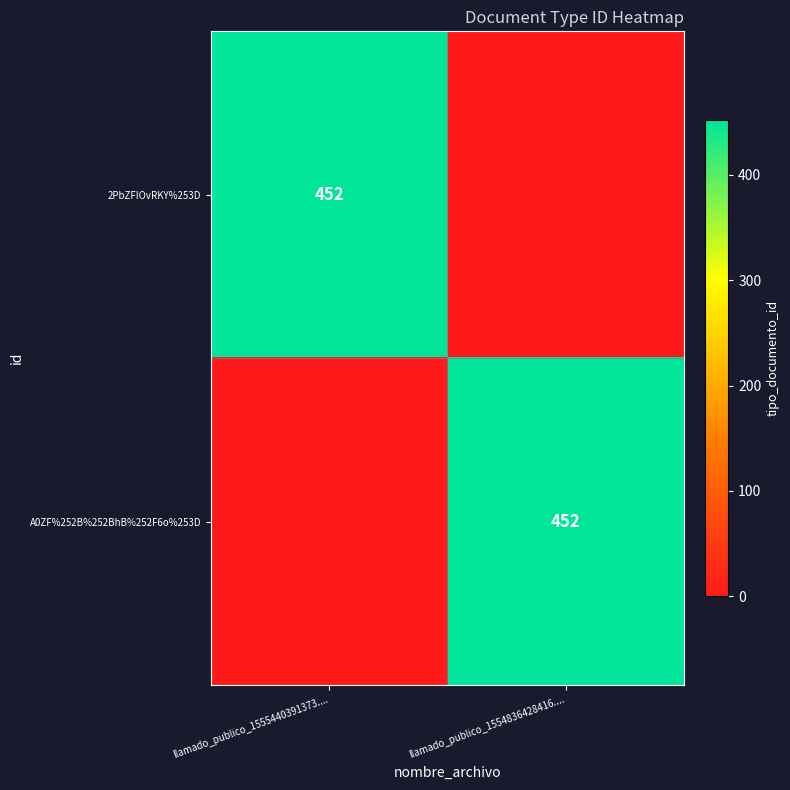

What is the maximum value shown in the chart?

452